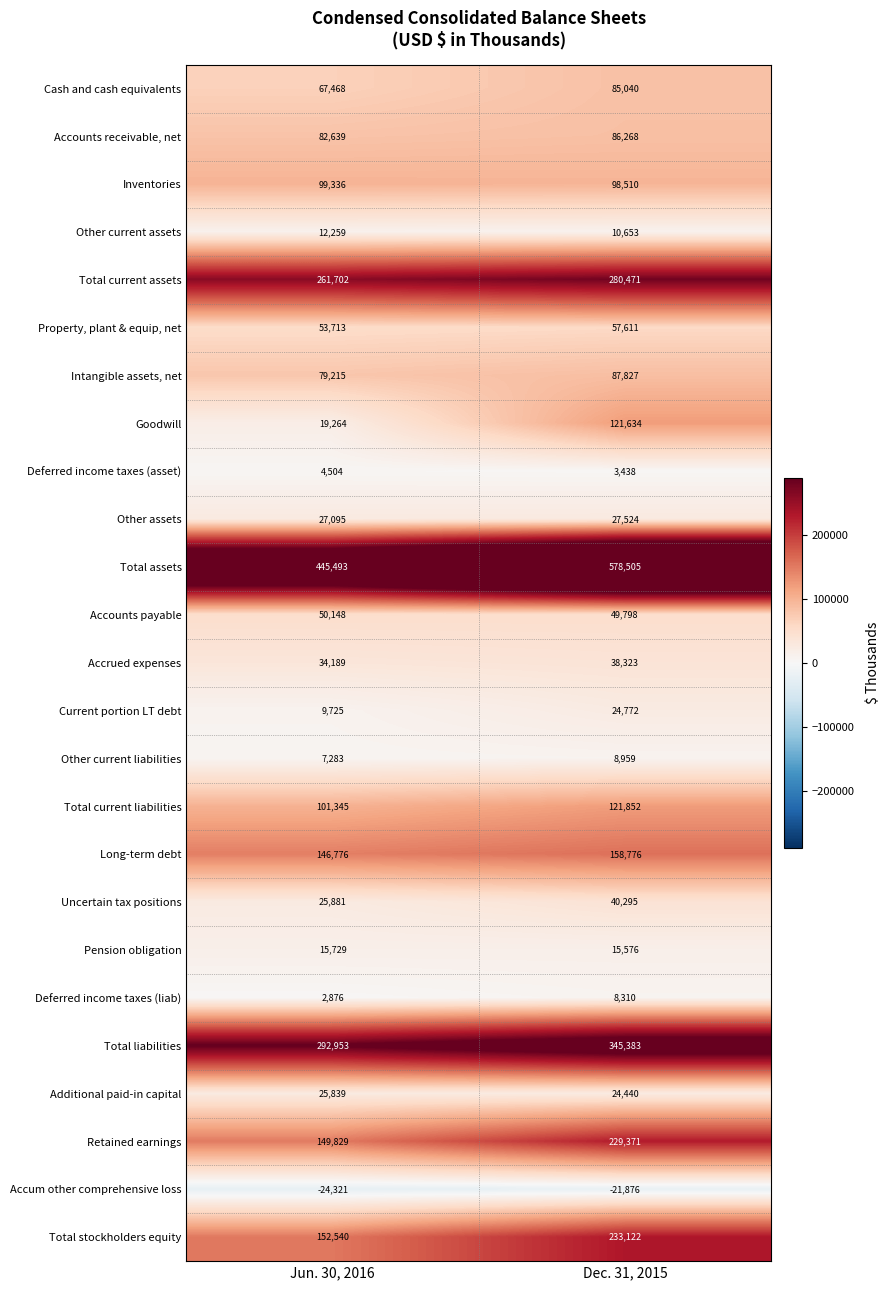

Rank the categories by Total current liabilities value from highest to lowest.

Dec. 31, 2015, Jun. 30, 2016